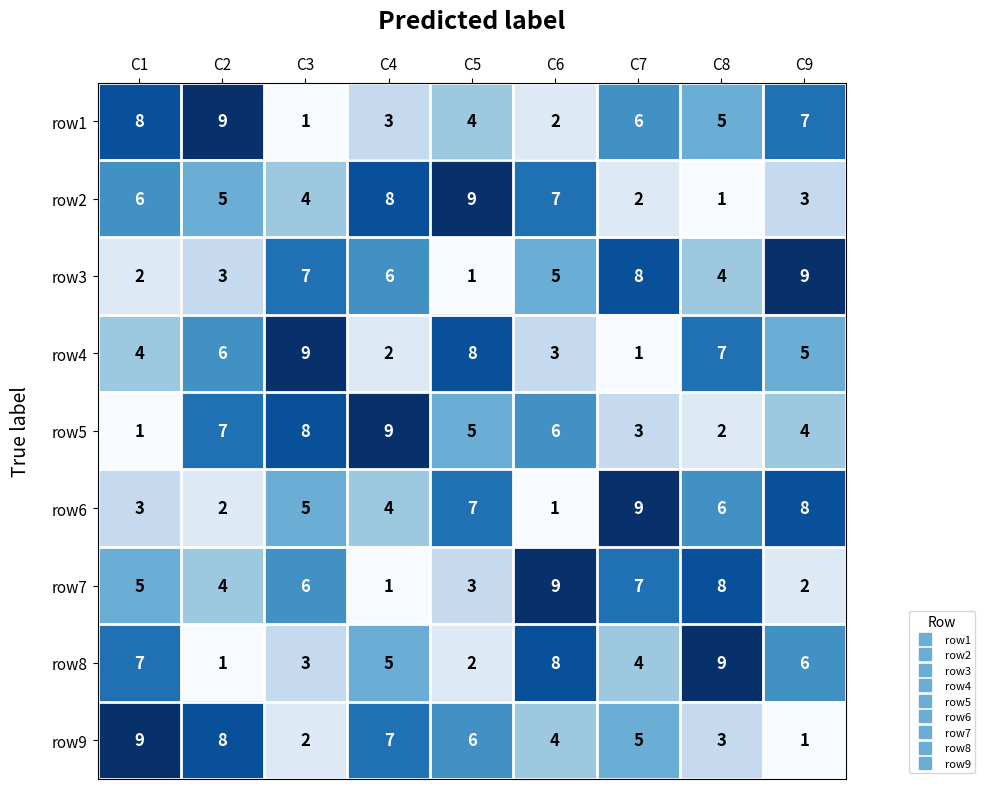

Is it true that row6 equals 11 at C9?

False